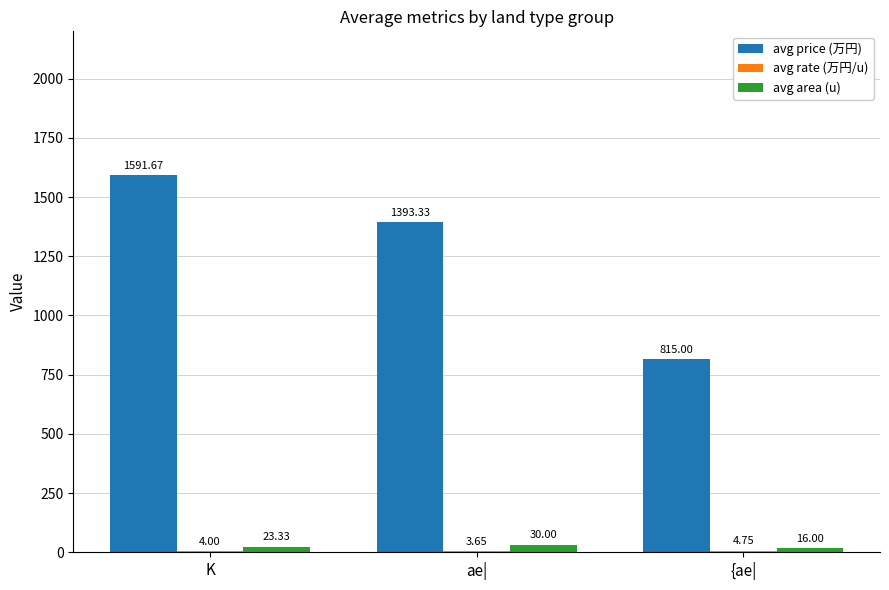

At which label is avg area (u) closest to 23?

K